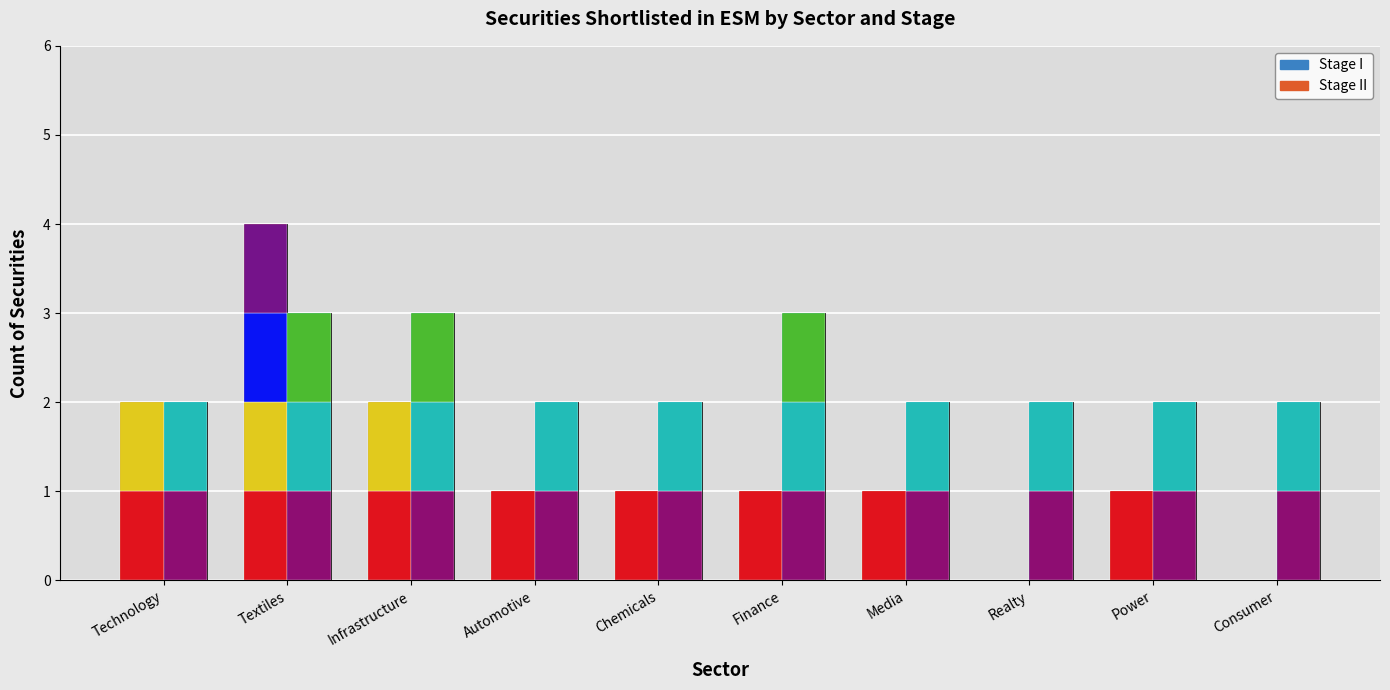

Are the bars horizontal?

No